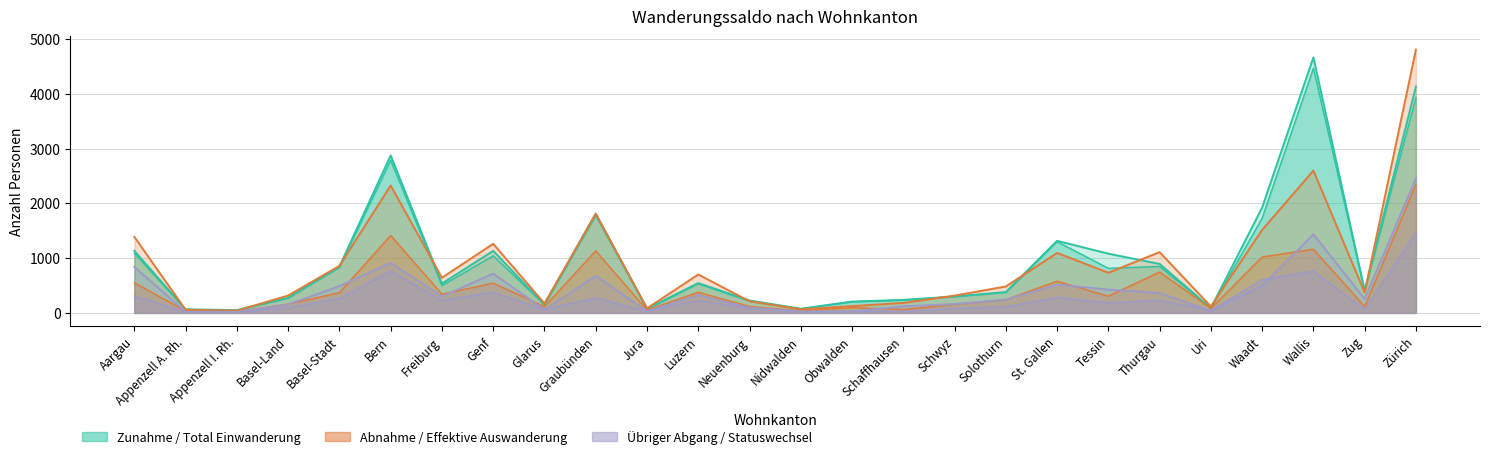

Rank the series at Solothurn from lowest to highest value.

Statuswechsel Wegzug, Übriger Abgang, Effektive Auswanderung, Total Einwanderung, Zunahme, Abnahme